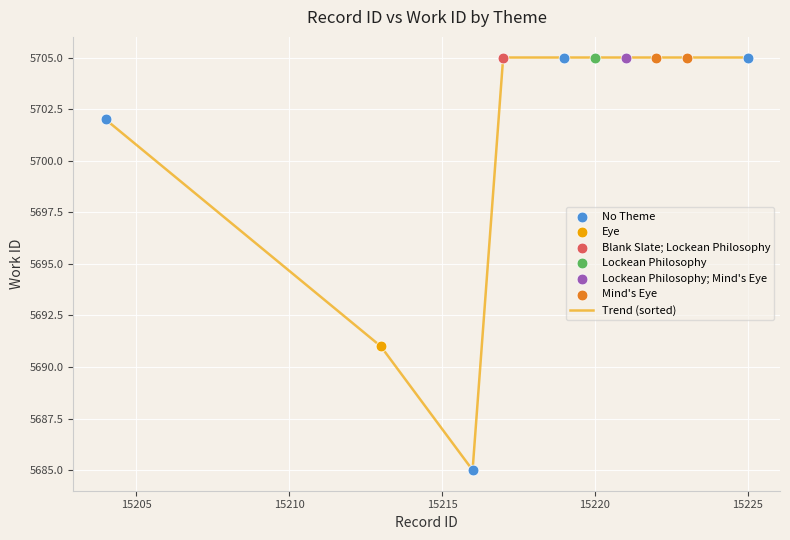

What is the minimum value shown in the chart?

5685